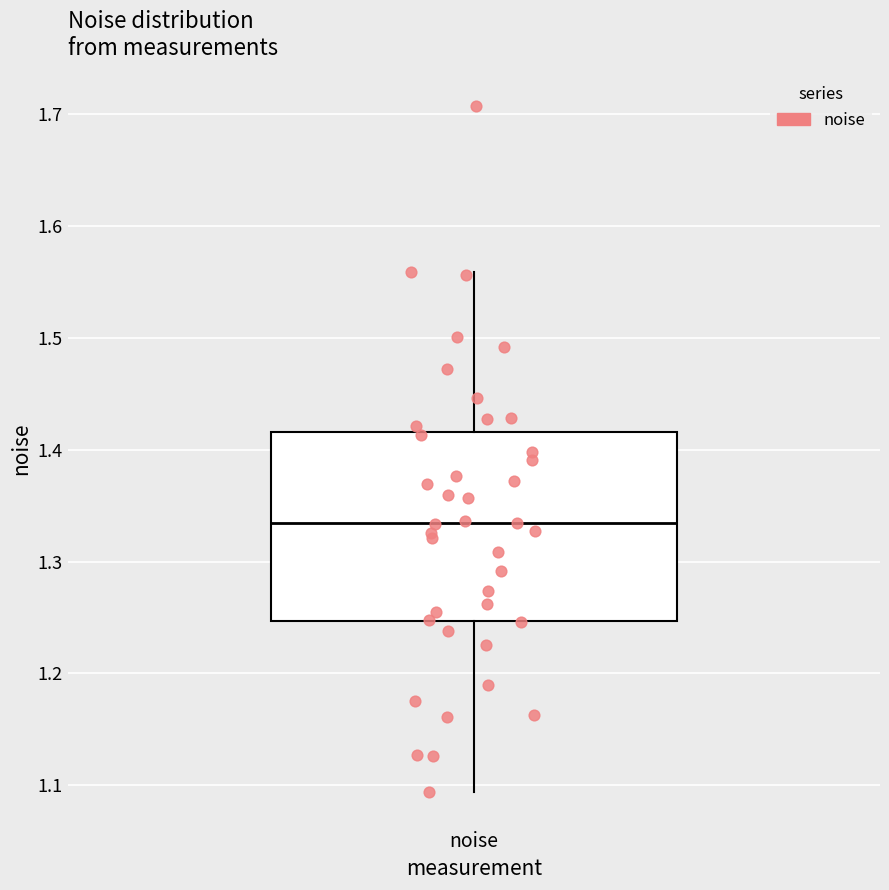

Read this box plot against the y-axis: the position of the median line, the range covered by the box, and the ends of both whiskers. The values are not printed on the chart, so give them approximately, as read against the axis.

median 1.33, box 1.25 to 1.42, whiskers 1.09 to 1.56